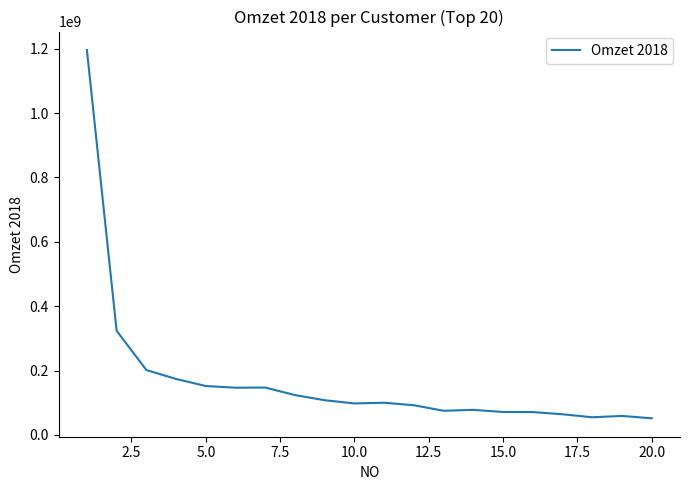

What is the difference between the maximum and minimum values?

1144351600